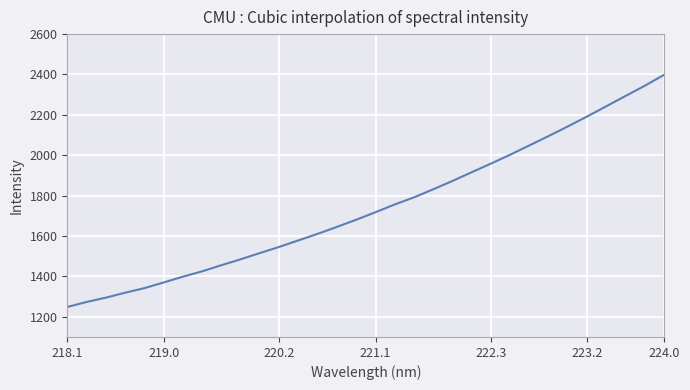

What is the greatest value displayed?

2399.0